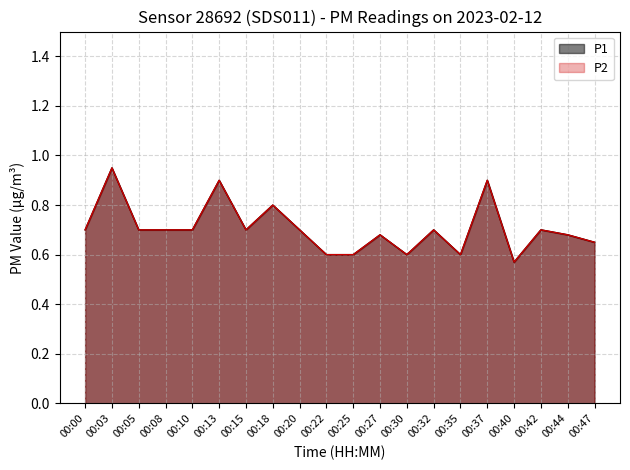

Which series has the largest total across all categories?

P1